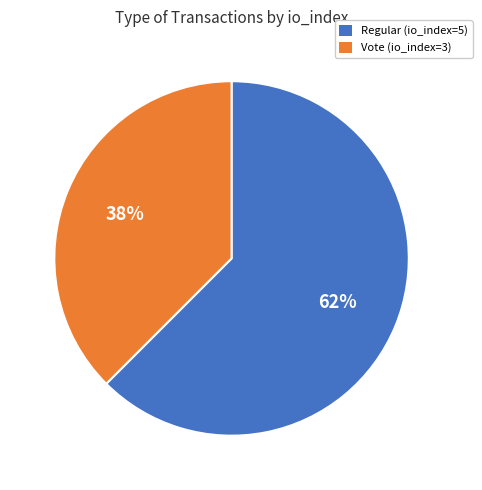

Rank the categories by value from lowest to highest.

Vote (io_index=3), Regular (io_index=5)